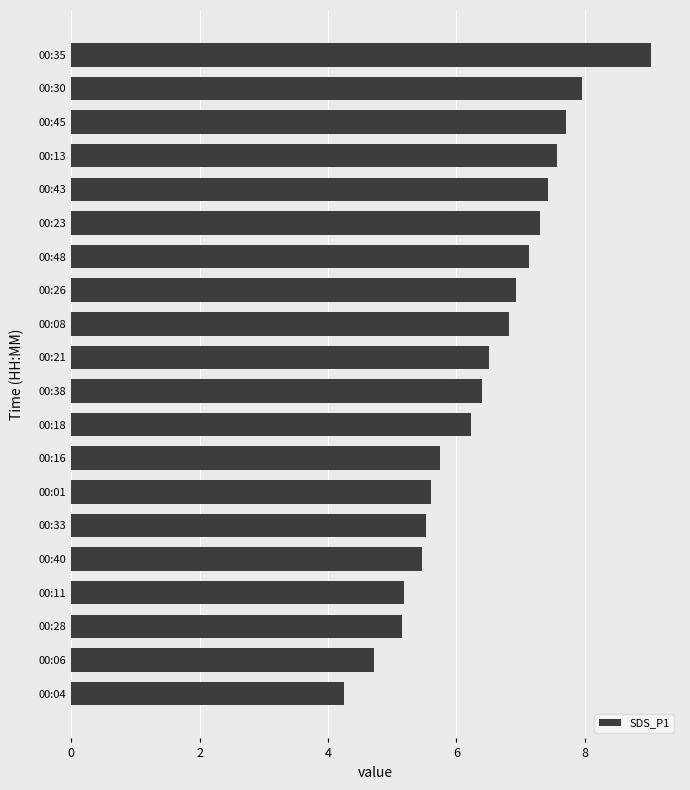

What is the maximum value shown in the chart?

9.0